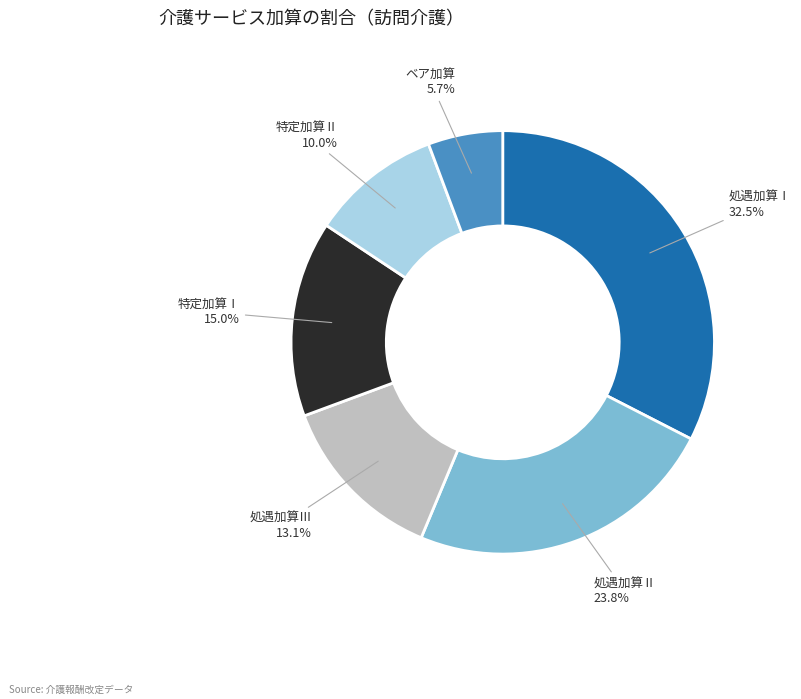

Is there any slice that represents more than half of the pie?

No